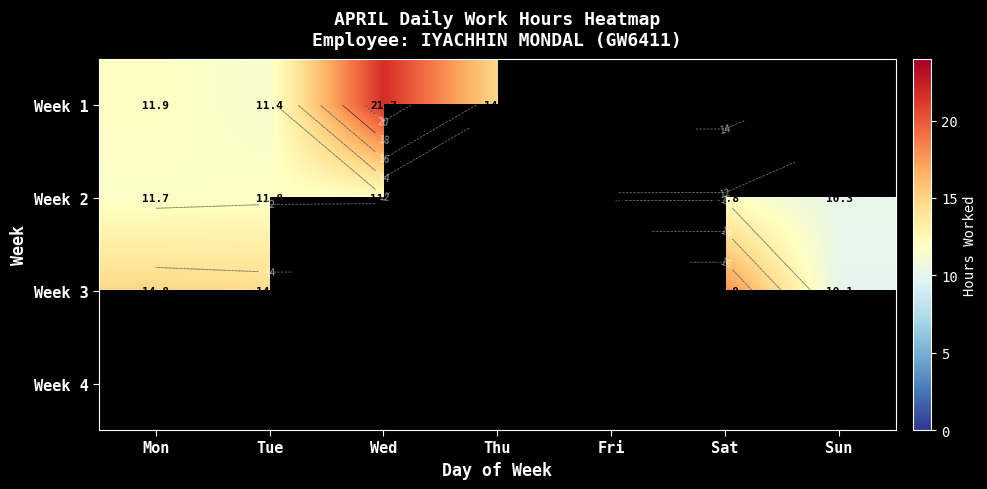

At which label is Week 3 closest to 13?

Tue